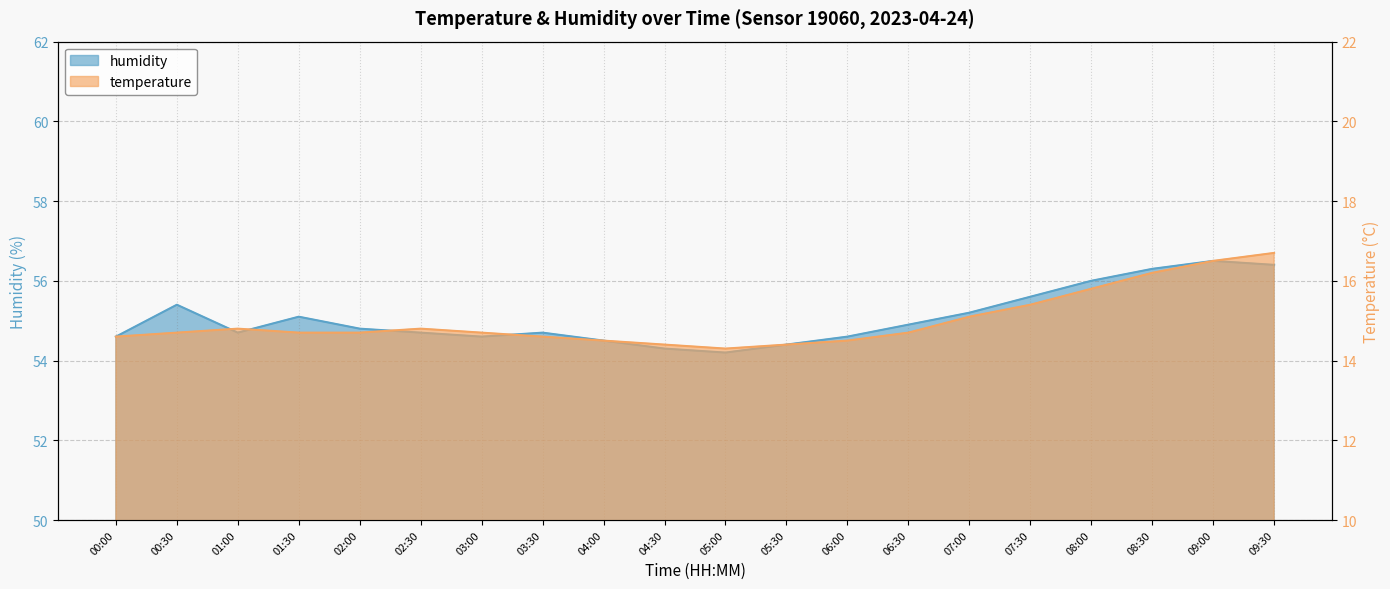

Reading left to right, list all the values displayed in this chart.

temperature: 00:00=14.6	00:30=14.7	01:00=14.8	01:30=14.7	02:00=14.7	02:30=14.8	03:00=14.7	03:30=14.6	04:00=14.5	04:30=14.4	05:00=14.3	05:30=14.4	06:00=14.5	06:30=14.7	07:00=15.1	07:30=15.4	08:00=15.8	08:30=16.2	09:00=16.5	09:30=16.7
humidity: 00:00=54.6	00:30=55.4	01:00=54.7	01:30=55.1	02:00=54.8	02:30=54.7	03:00=54.6	03:30=54.7	04:00=54.5	04:30=54.3	05:00=54.2	05:30=54.4	06:00=54.6	06:30=54.9	07:00=55.2	07:30=55.6	08:00=56.0	08:30=56.3	09:00=56.5	09:30=56.4